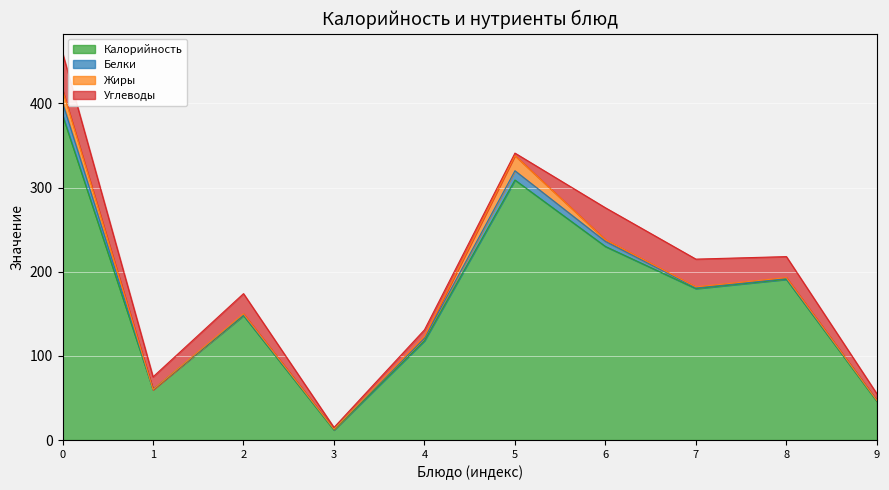

What are all the series names shown in the legend?

Калорийность, Белки, Жиры, Углеводы